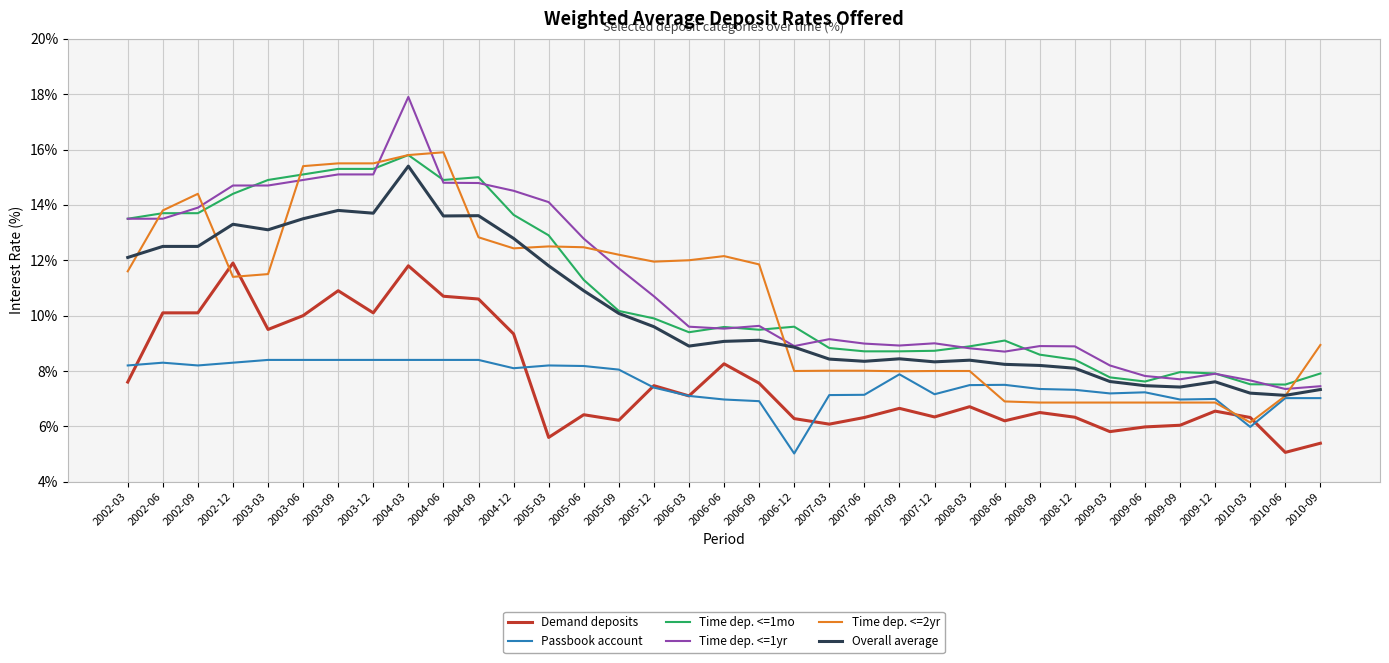

Is it true that Overall average equals 12.5 at 2002-09?

True